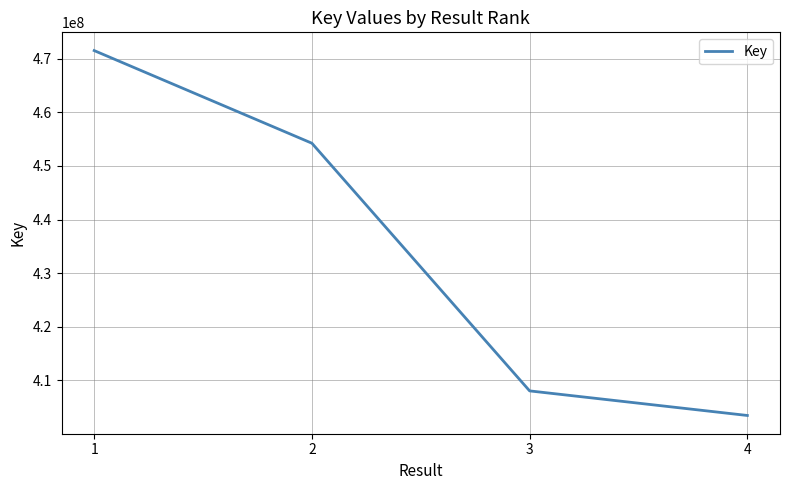

What is the greatest value displayed?

471546328